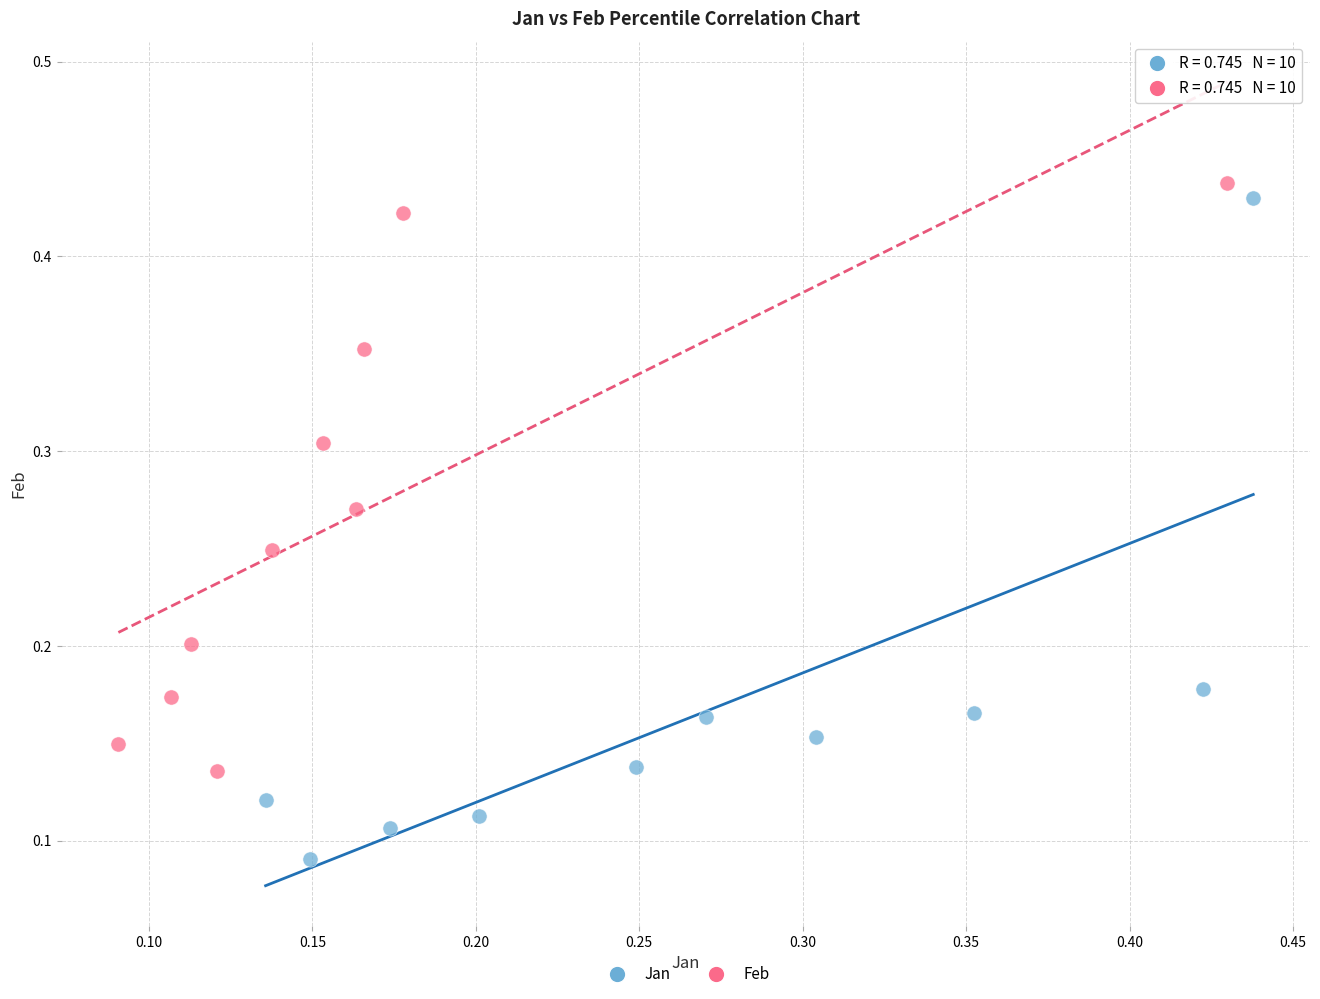

Which series has the largest Y range (max minus min)?

Jan